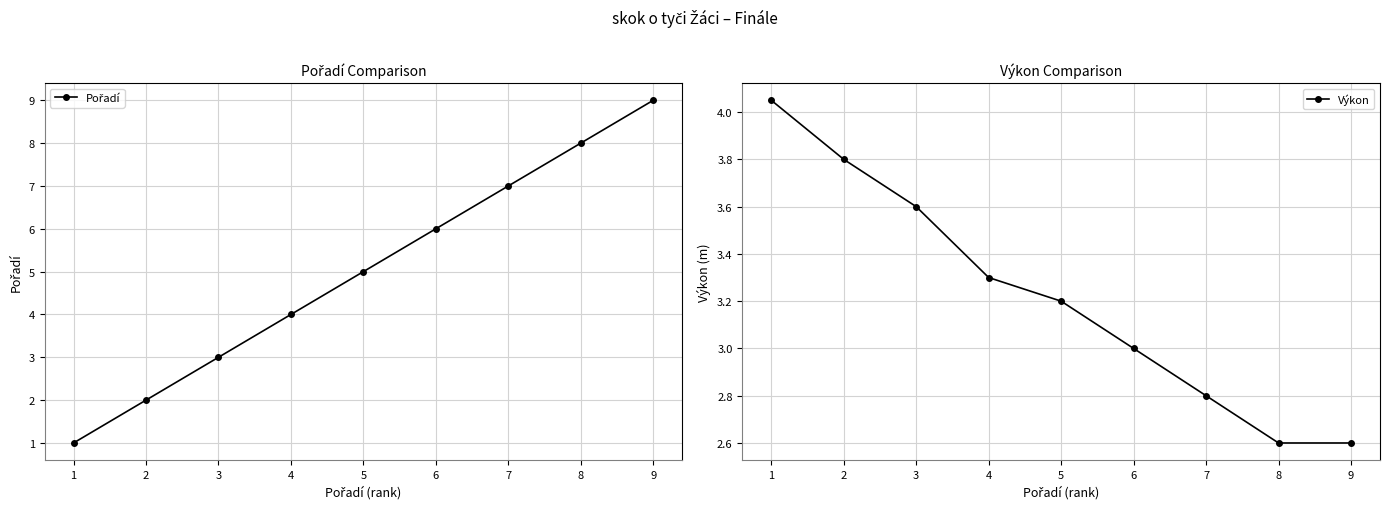

True or false: Výkon has more than 0 points higher than both neighbors.

False